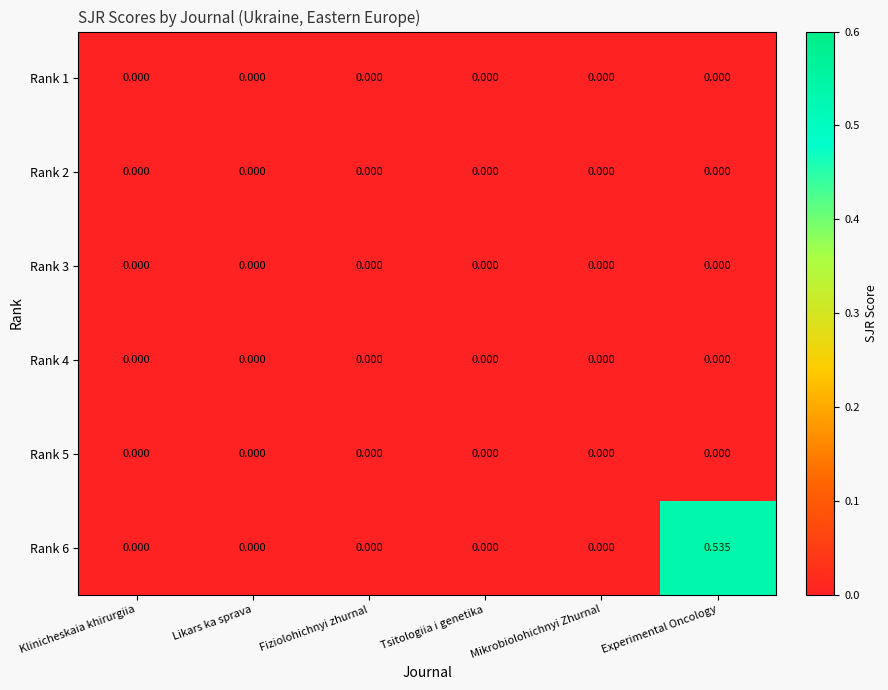

Which category has the highest value across all series?

Experimental Oncology